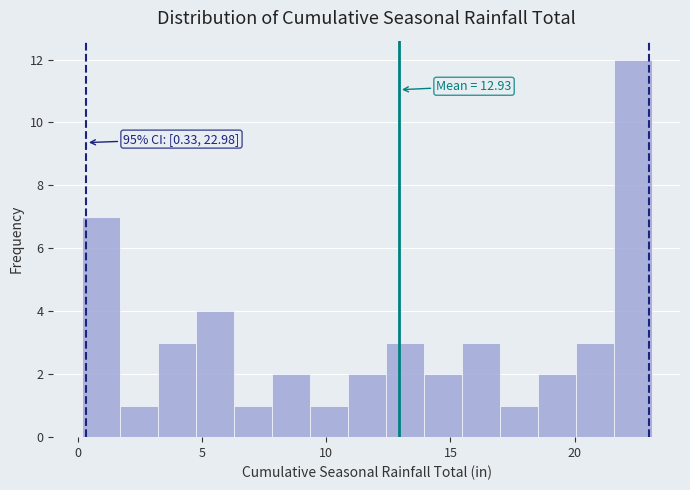

Around what value on the x-axis is the tallest bar? Give the approximate position of its centre, as read against the axis.

22.5